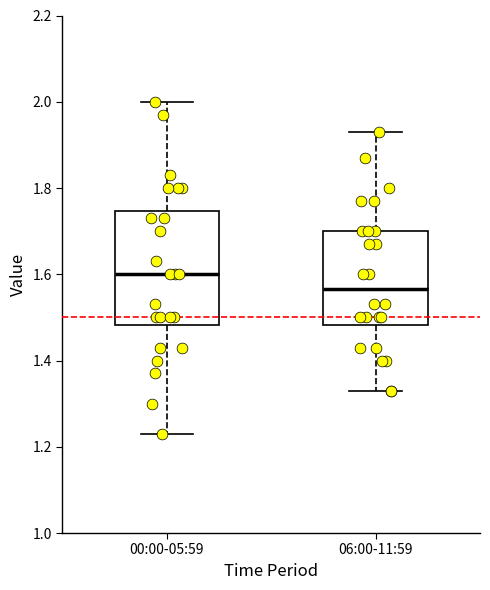

Reading left to right, transcribe this box plot: for each box, give where its median line is, the range the box spans, and where its two whiskers end, as read against the y-axis. The values are not printed on the chart, so give them approximately, as read against the axis.

00:00-05:59: median 1.60, box 1.48 to 1.74, whiskers 1.24 to 2.00
06:00-11:59: median 1.56, box 1.48 to 1.70, whiskers 1.34 to 1.94